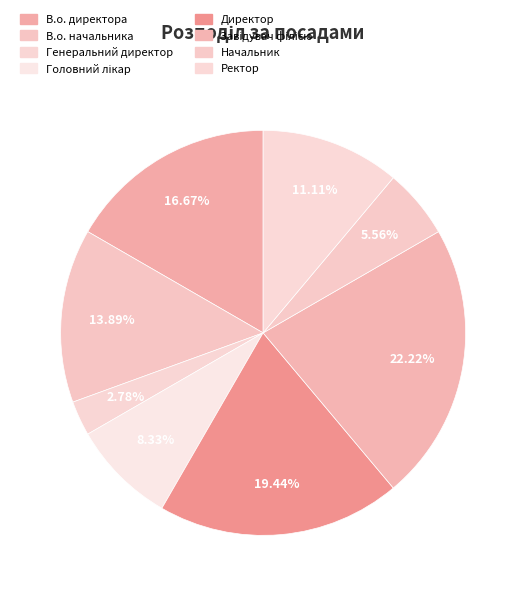

How many slices are in this pie chart?

8